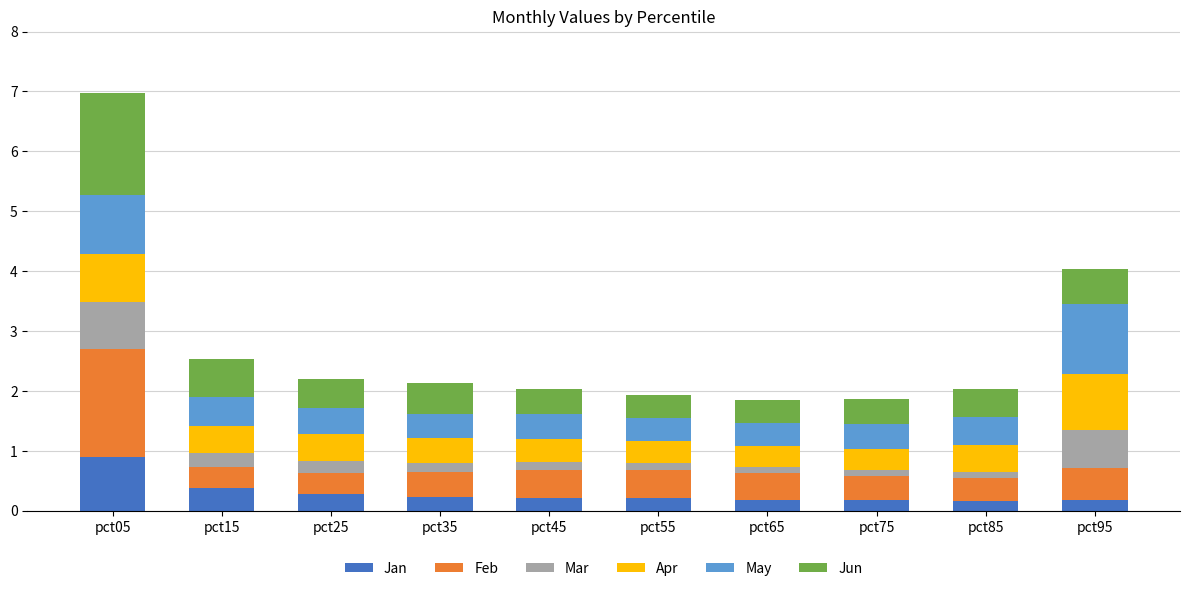

What is the maximum value for Jan?

0.9